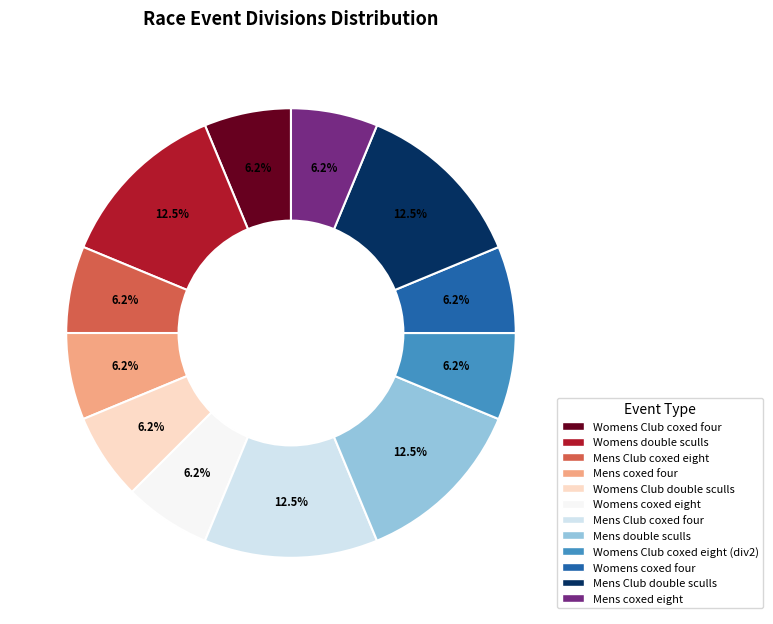

Does any single category account for the majority?

No